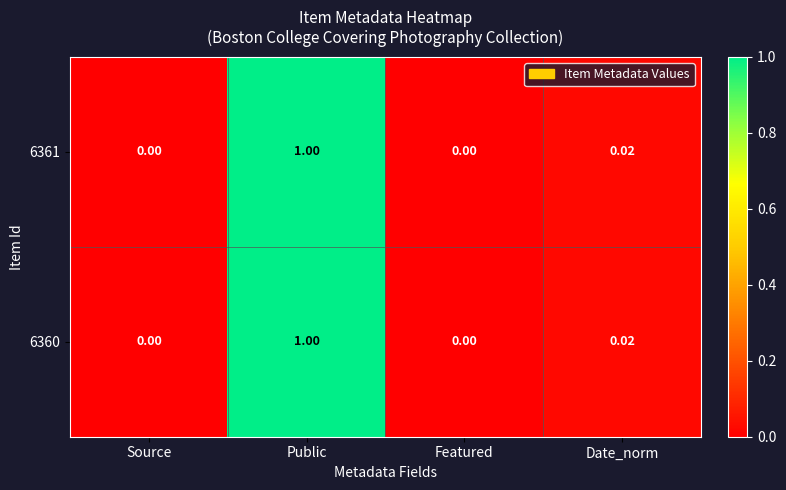

Is the value of 6361 at Public greater than the value of 6360 at Date_norm?

Yes